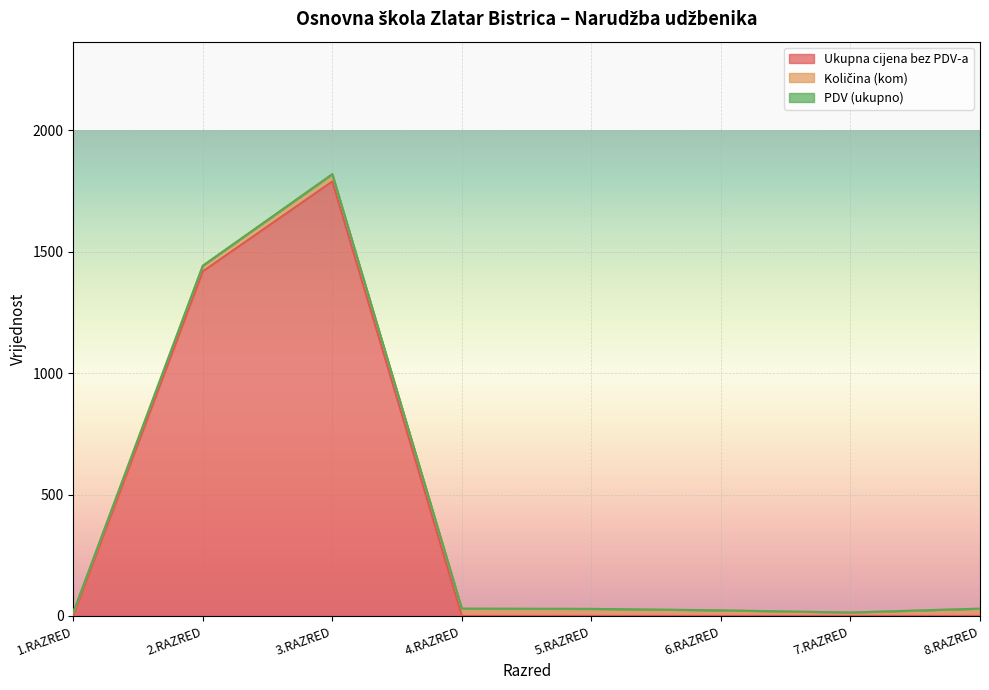

At which category does the chart reach its minimum across all series?

1.RAZRED